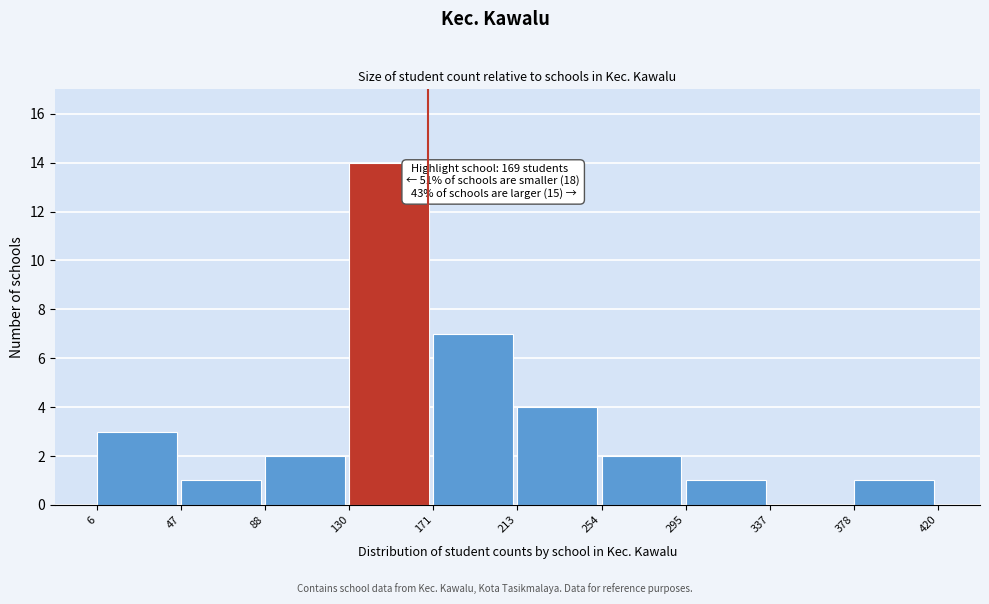

Which range on the x-axis has the tallest bar?

130 to 171